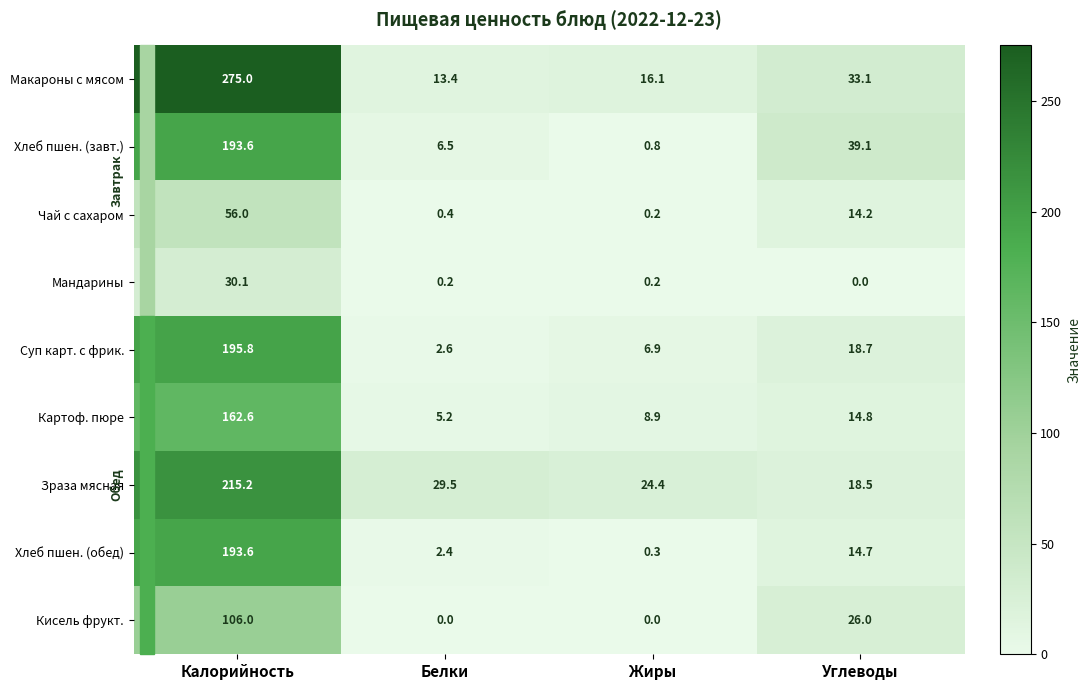

What is the maximum value for Картоф. пюре?

162.6